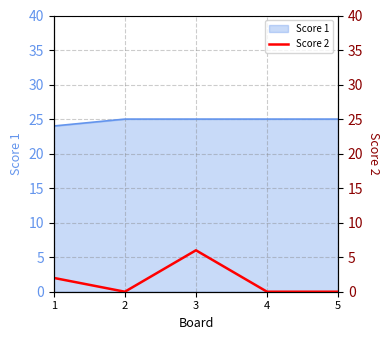

Where is the data nearest to the value 3?

1